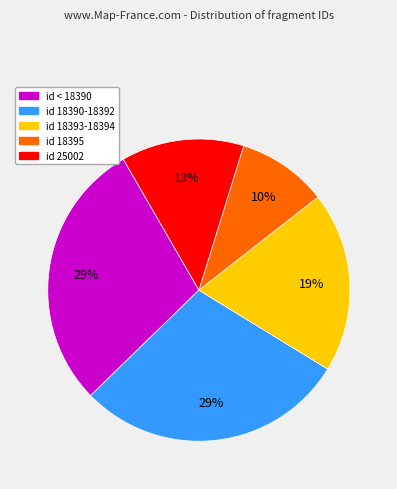

Count the number of slices in the pie.

5